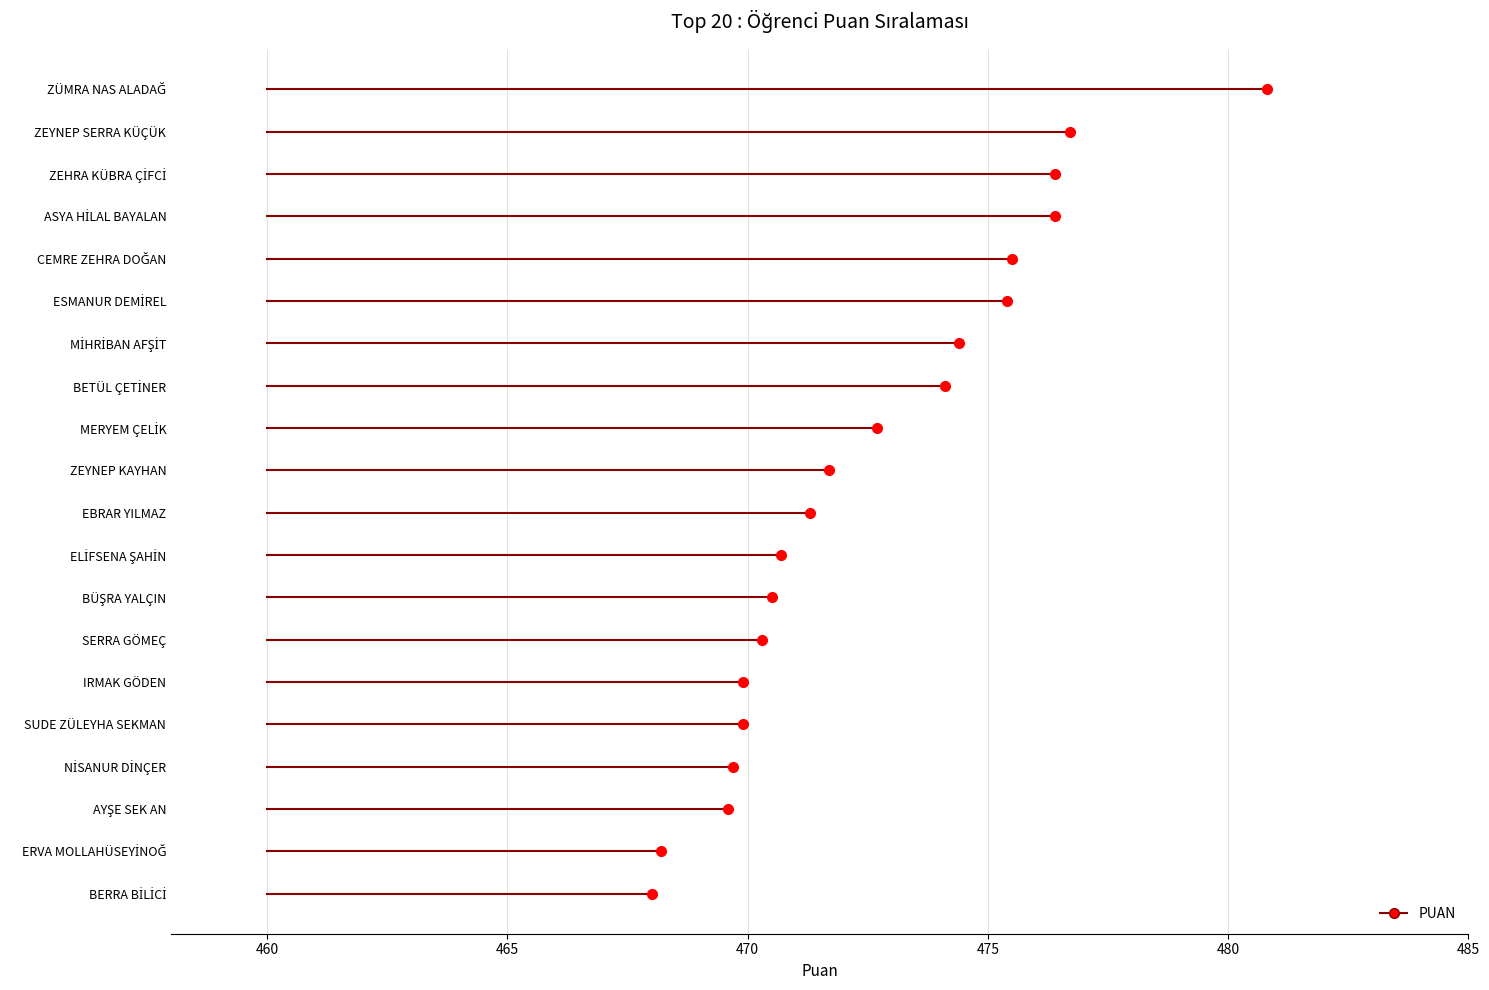

What is the sum of the values at ELİFSENA ŞAHİN and SUDE ZÜLEYHA SEKMAN?

940.6